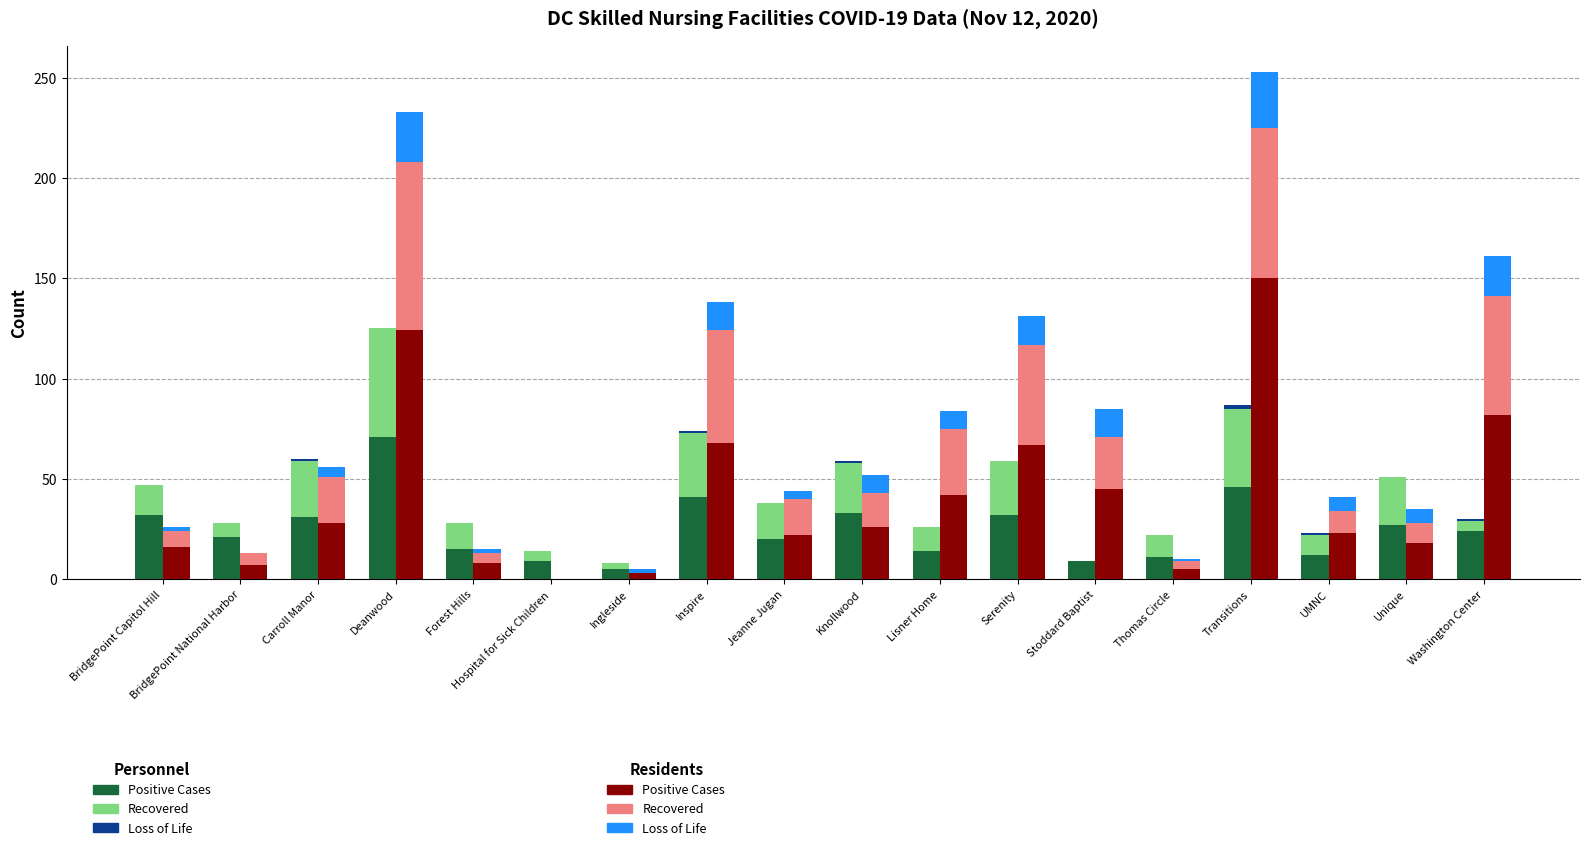

At which category is the sum across all series the highest?

Deanwood